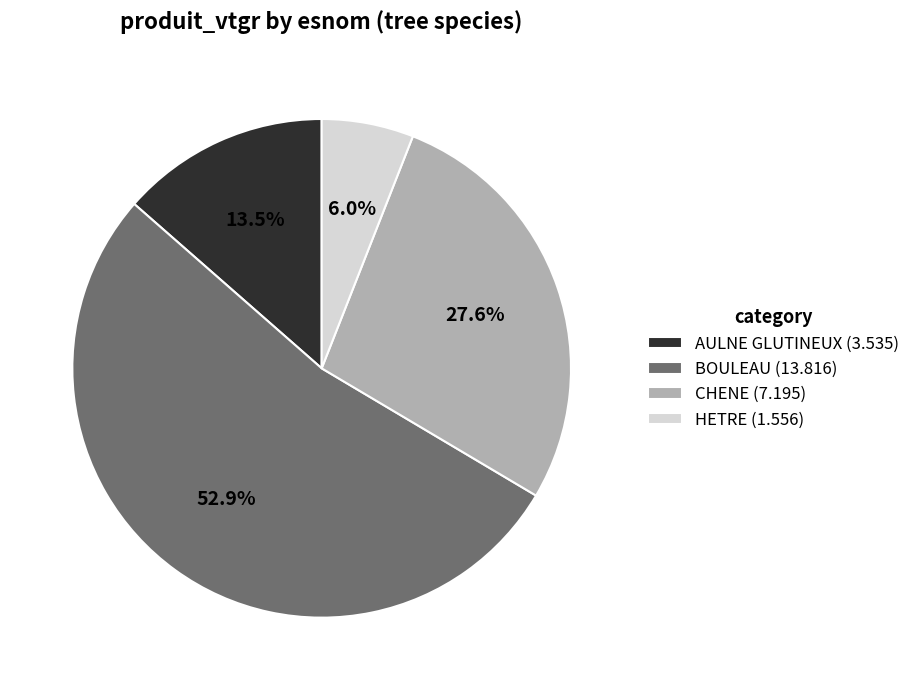

Does AULNE GLUTINEUX (3.535) represent more than half of the total?

No